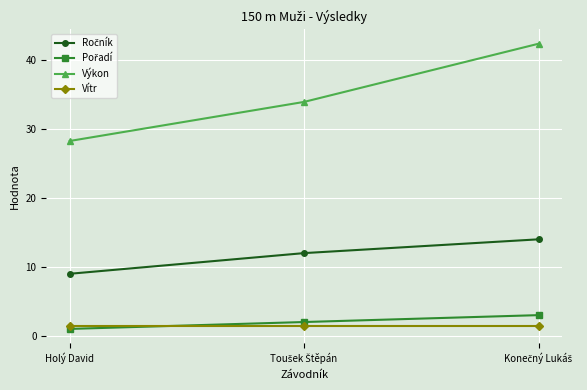

True or false: Výkon has a value of 12.2 at Holý David.

False